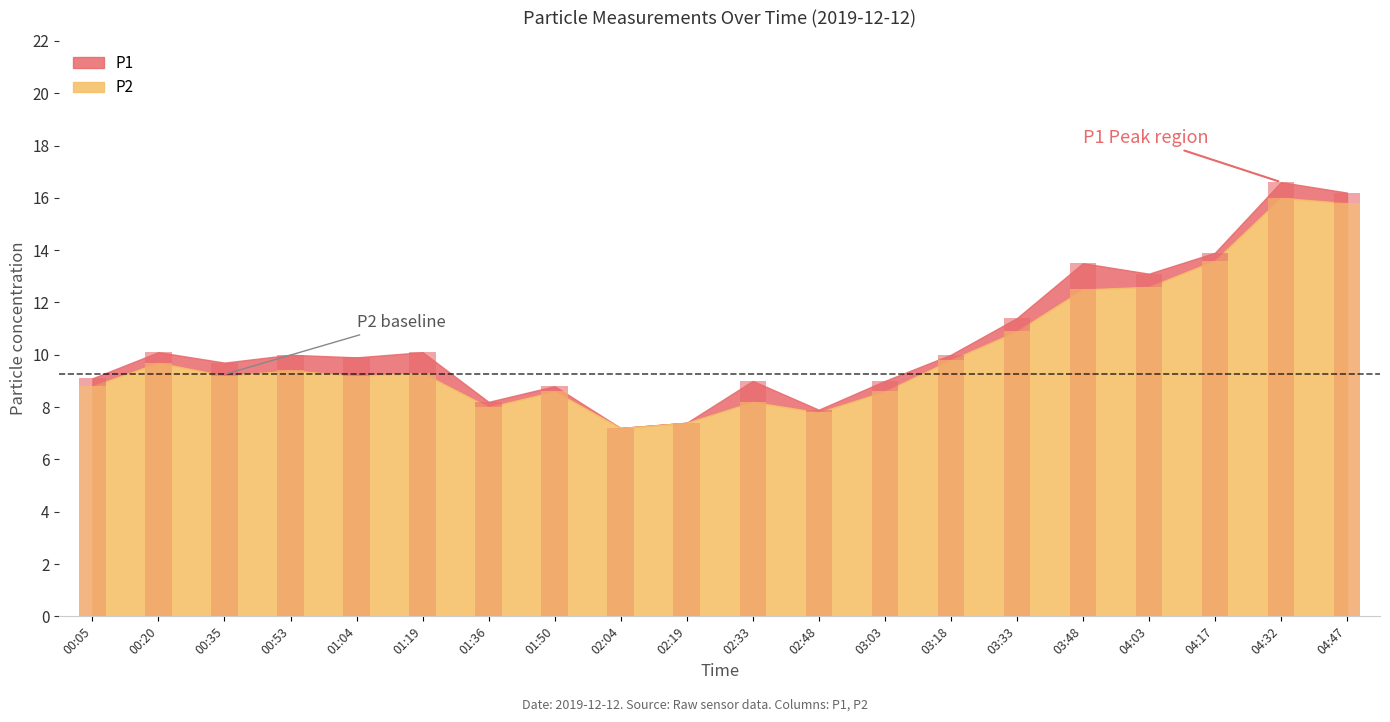

Is the value of P1 at 04:17 greater than the value of P2 at 01:36?

Yes